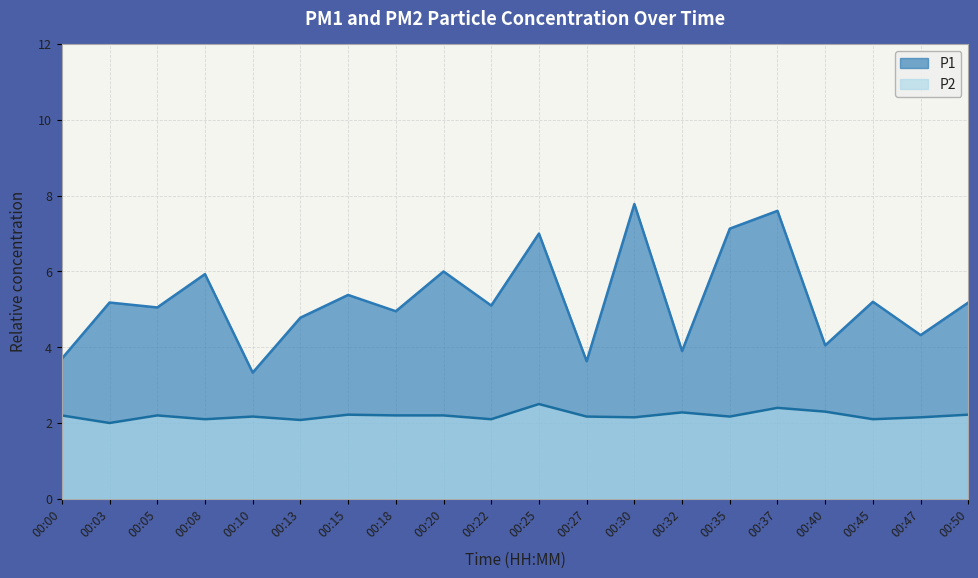

True or false: P2 has a value of 2.1 at 00:22.

True